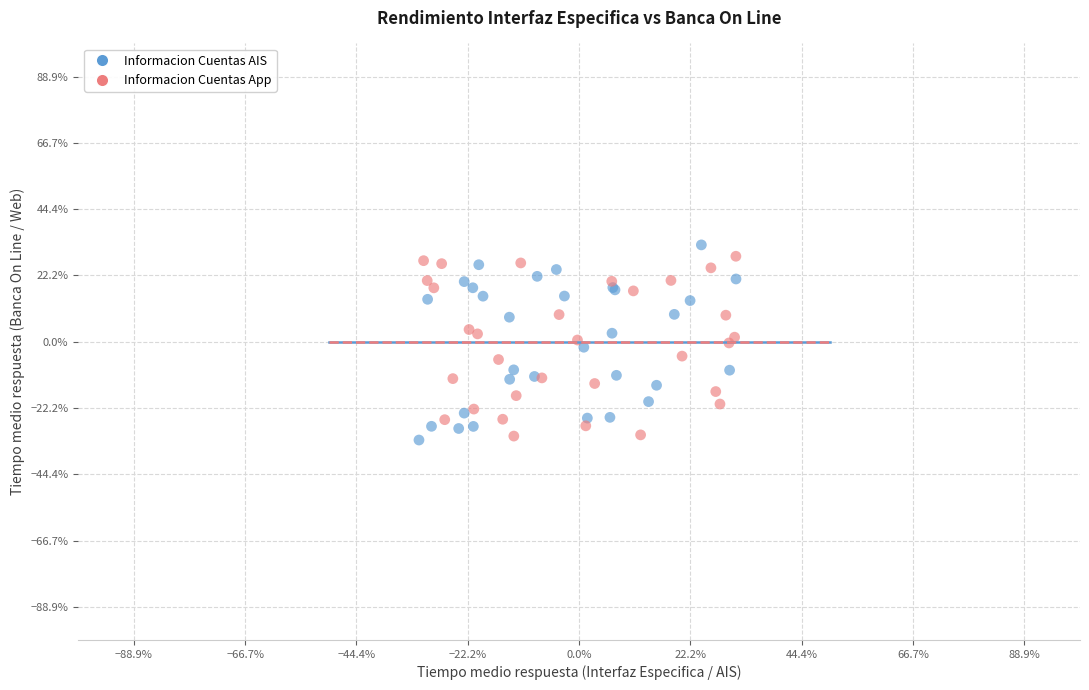

Which series contains the highest Y value?

Informacion Cuentas AIS